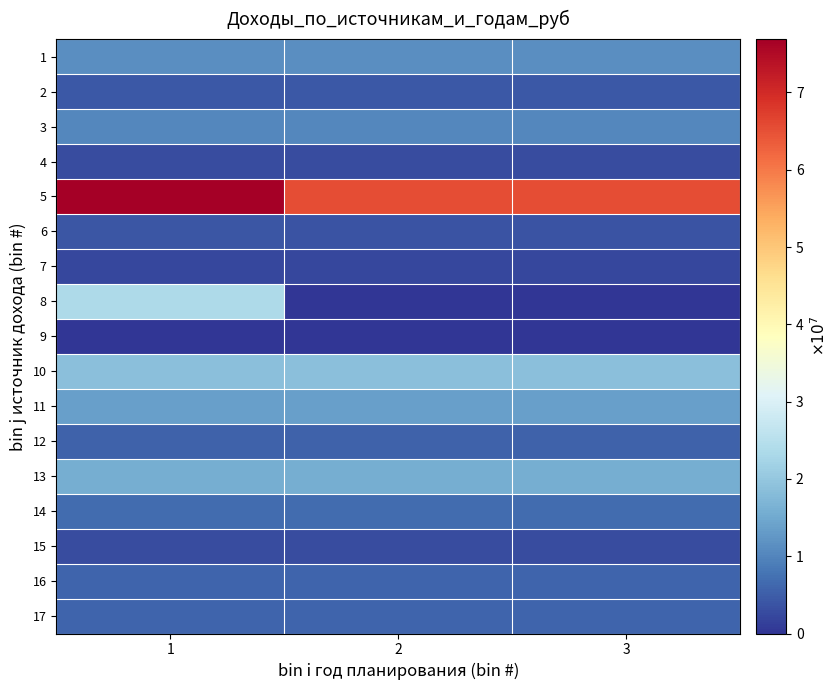

At which category is the sum across all series the highest?

1